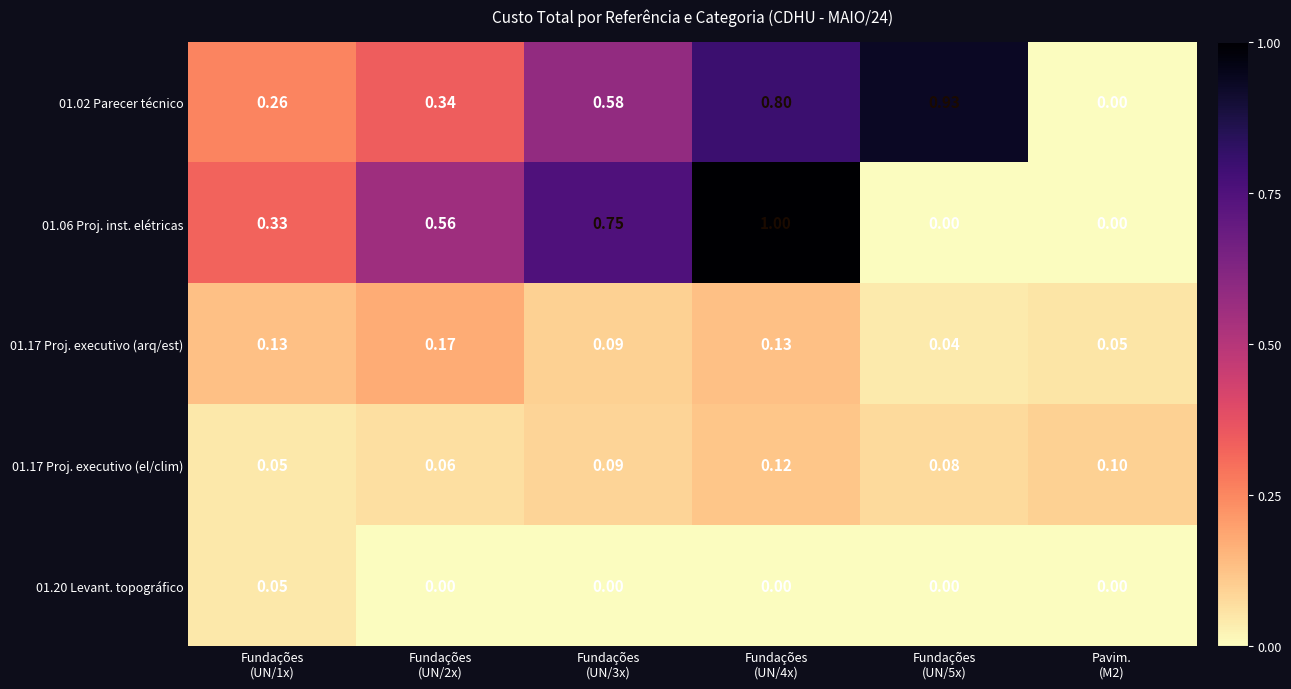

How many values in the 01.20 Levant. topográfico series exceed 0?

1